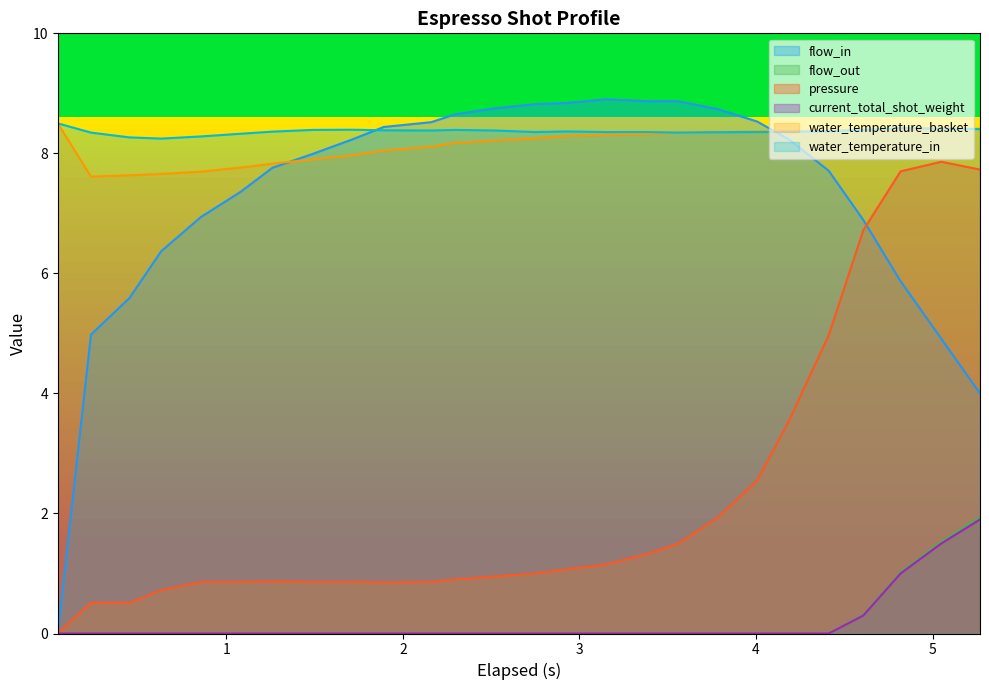

True or false: water_temperature_basket and current_total_shot_weight cross at least once.

False